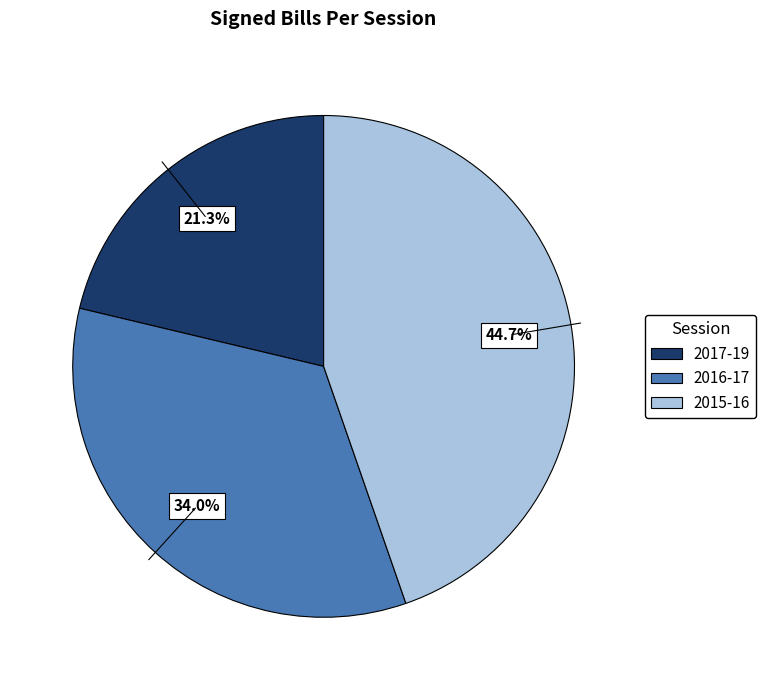

Approximately how many times larger is the value at 2015-16 compared to 2017-19?

2.1